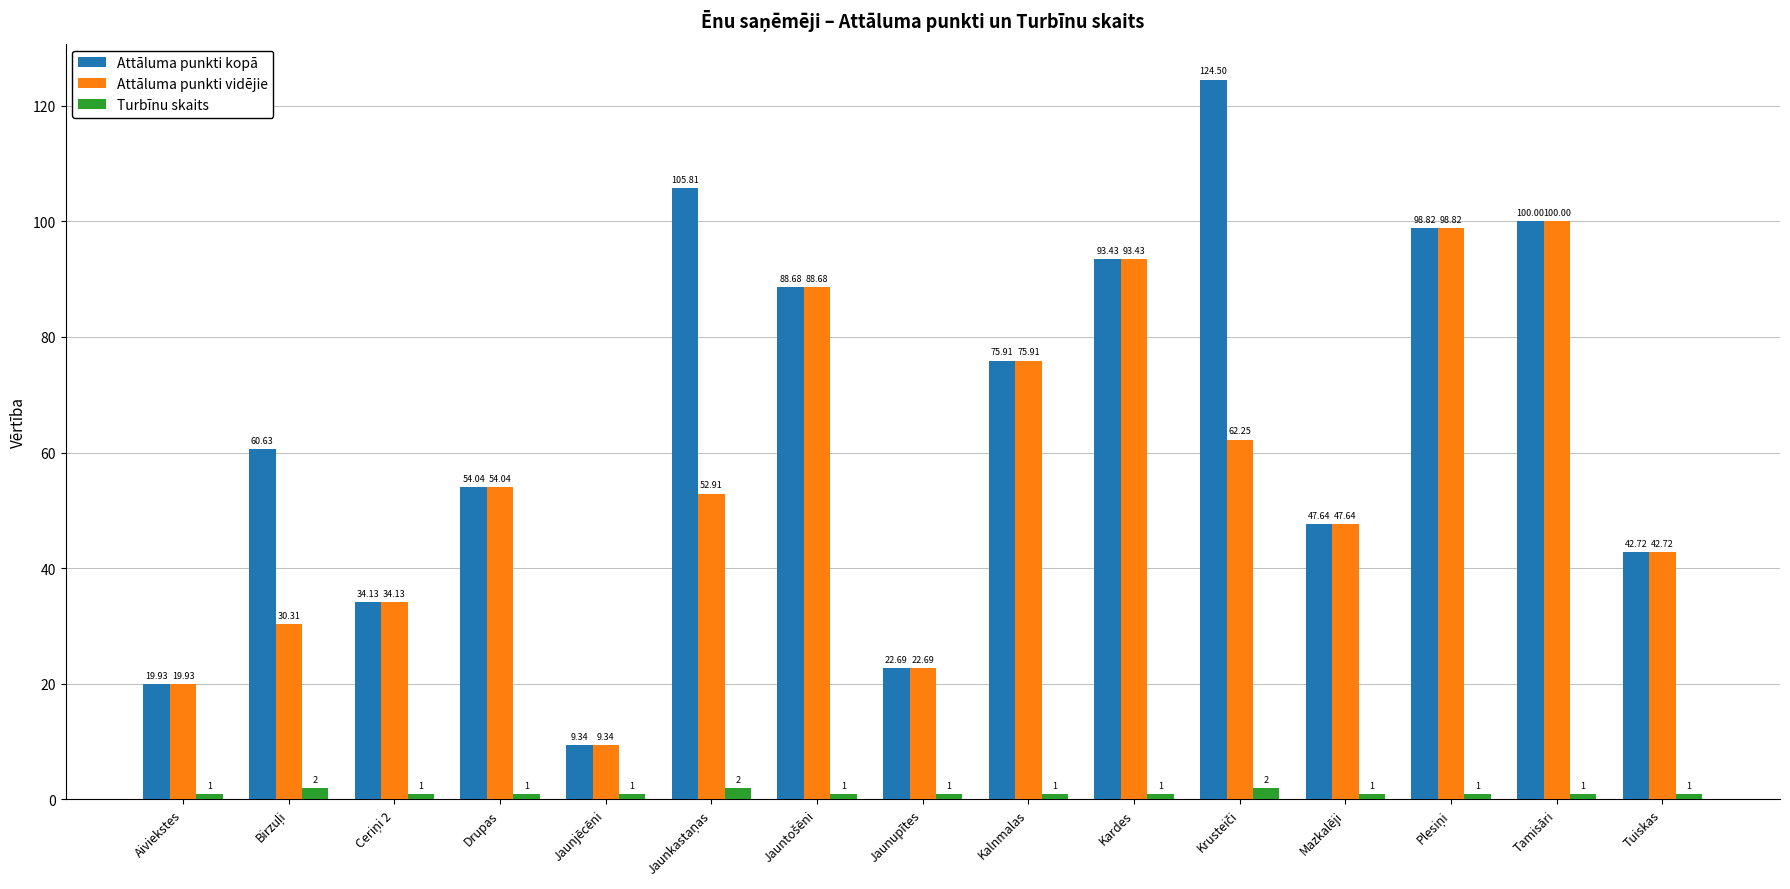

At which category is the sum across all series the highest?

Tamisāri